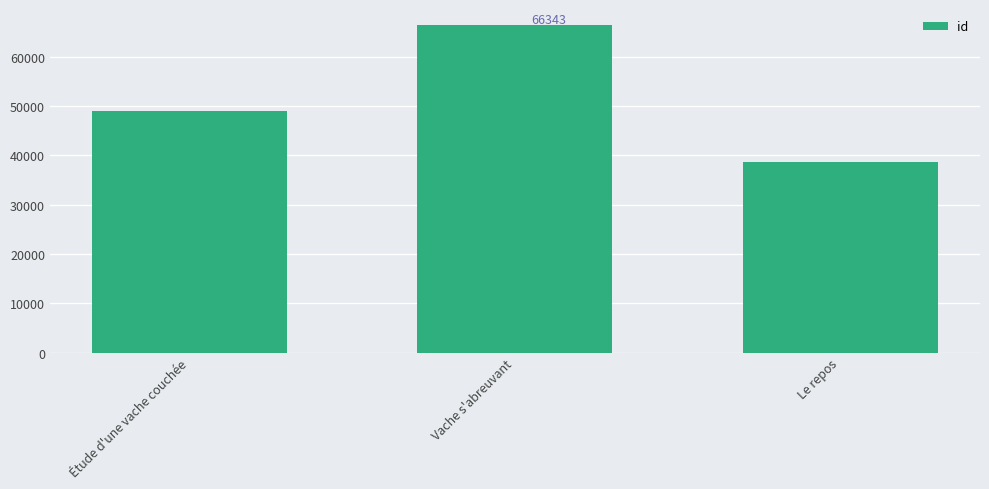

At which label is the value closest to 52510?

Étude d'une vache couchée